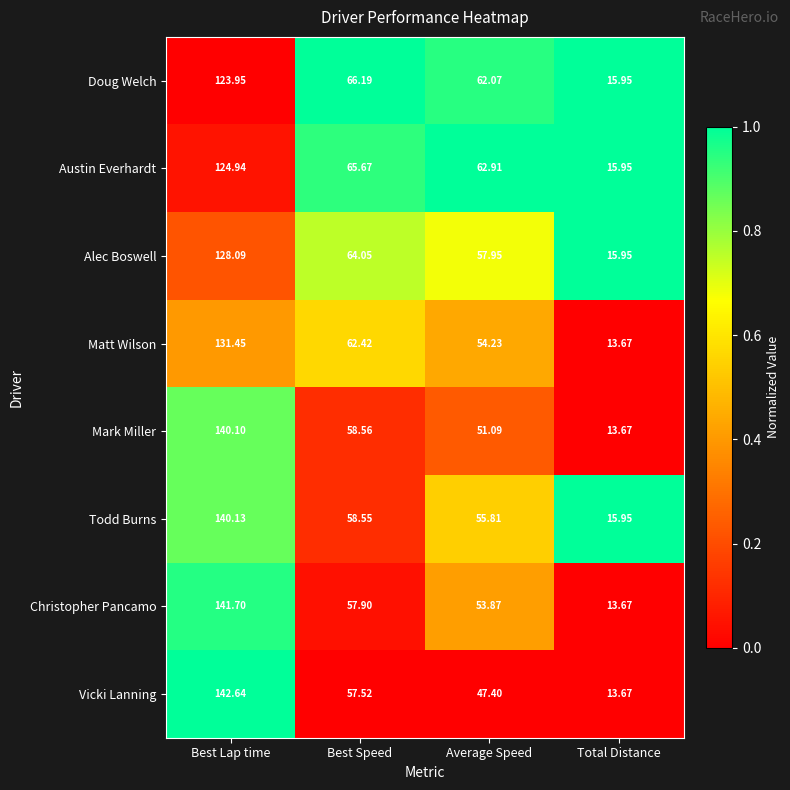

At which label does Matt Wilson first exceed 62?

Best Lap time